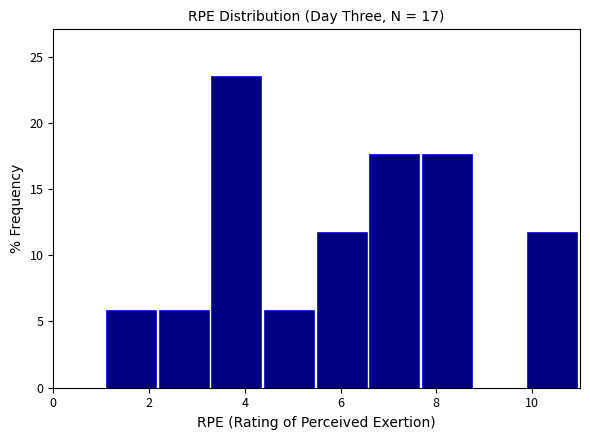

Which range on the x-axis has the tallest bar?

3.3 to 4.4